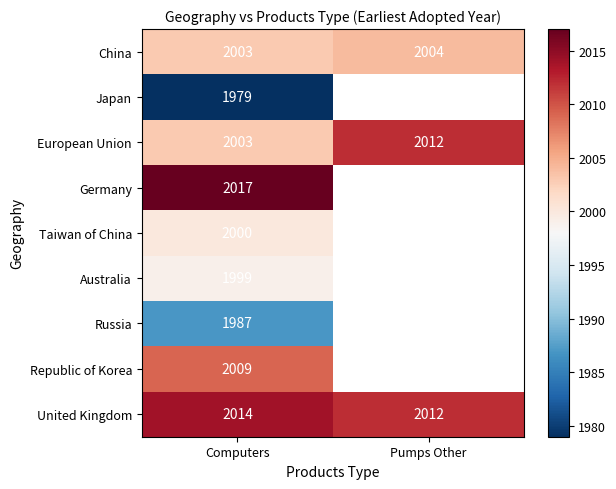

What is the difference between the highest and lowest values at Computers?

38